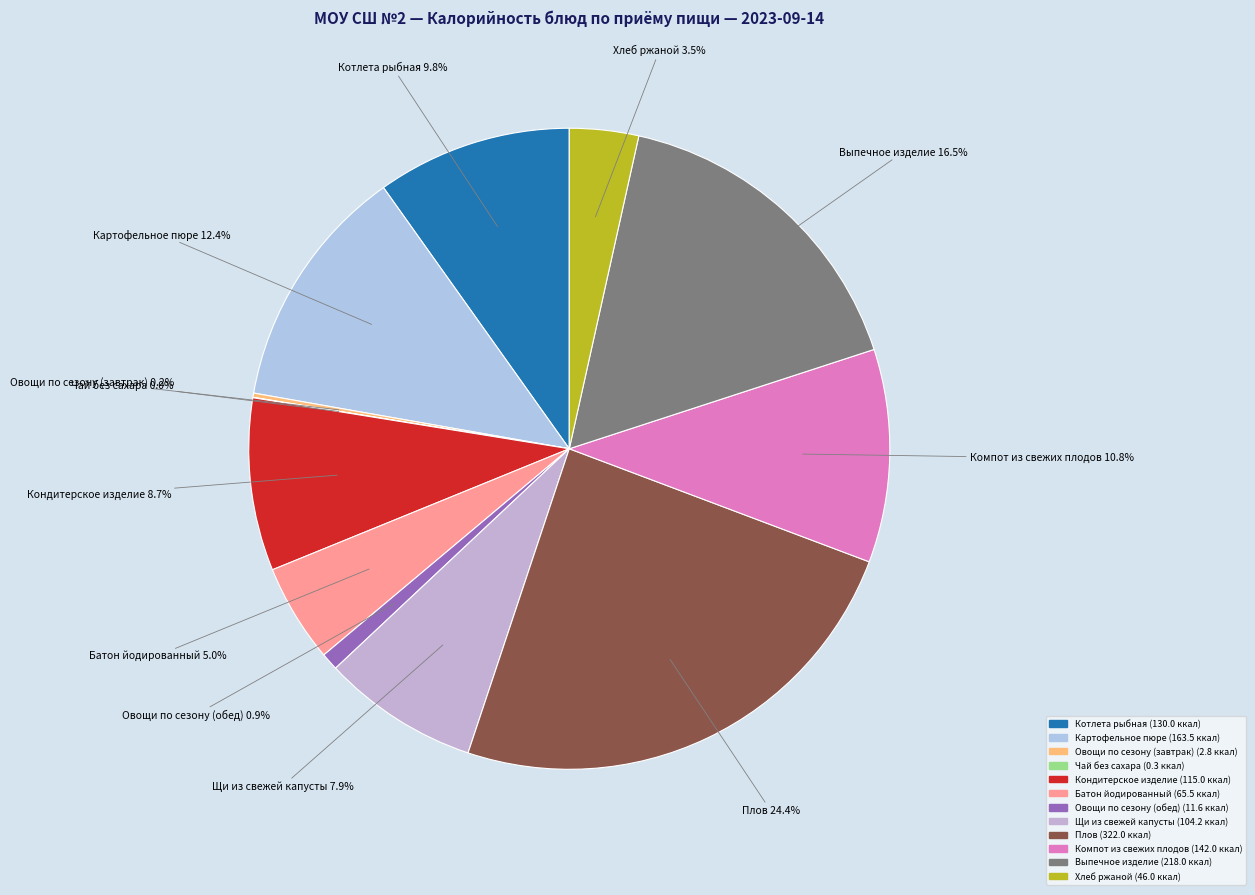

What is the ratio of the value at Картофельное пюре to the value at Овощи по сезону (обед)?

14.1